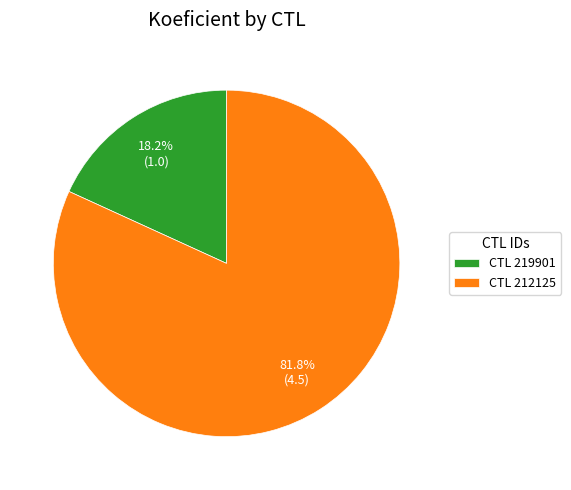

Which category accounts for the majority?

CTL 212125